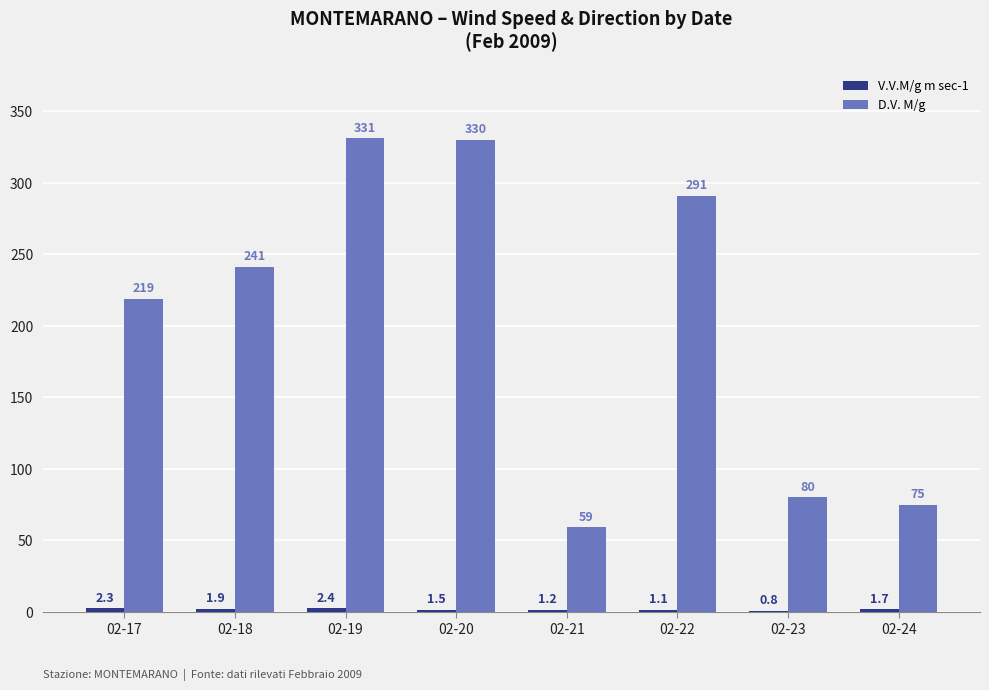

At which category does the chart reach its peak across all series?

02-19